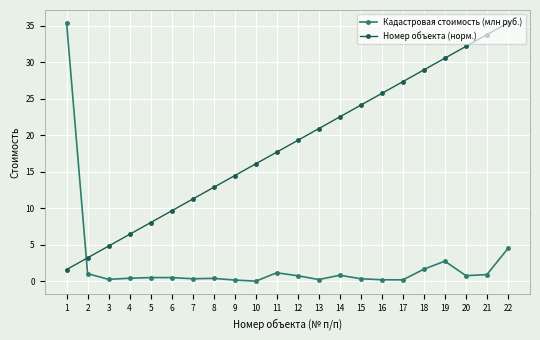

How many values in the Номер объекта (норм.) series are below 19?

11